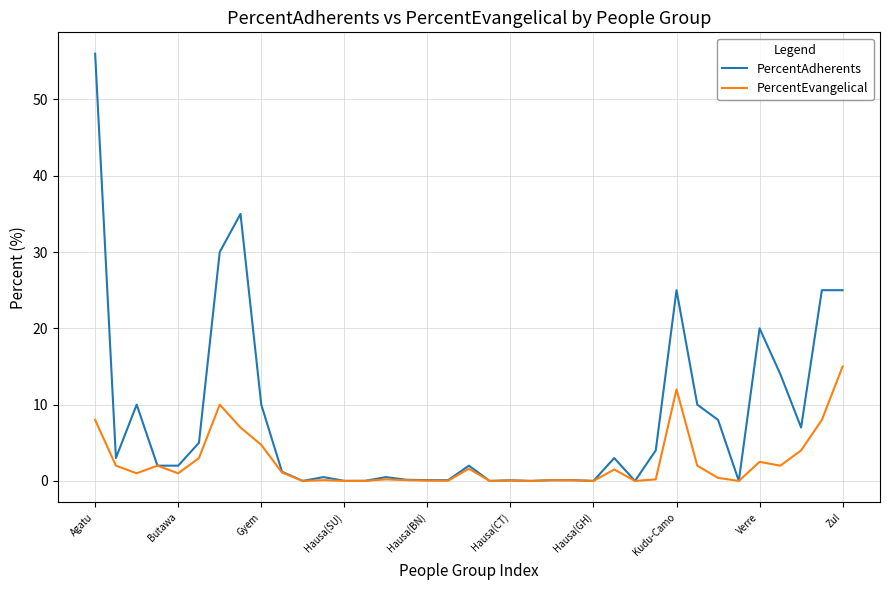

Which series has the largest total across all categories?

PercentAdherents